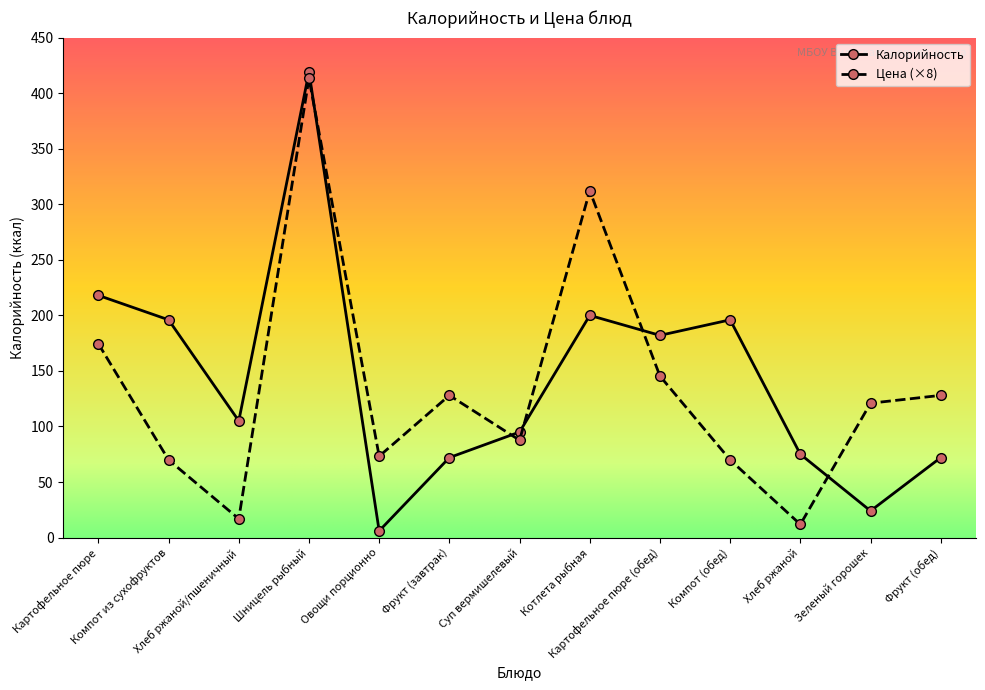

What is the difference between the maximum and minimum values in the Калорийность series?

413.0